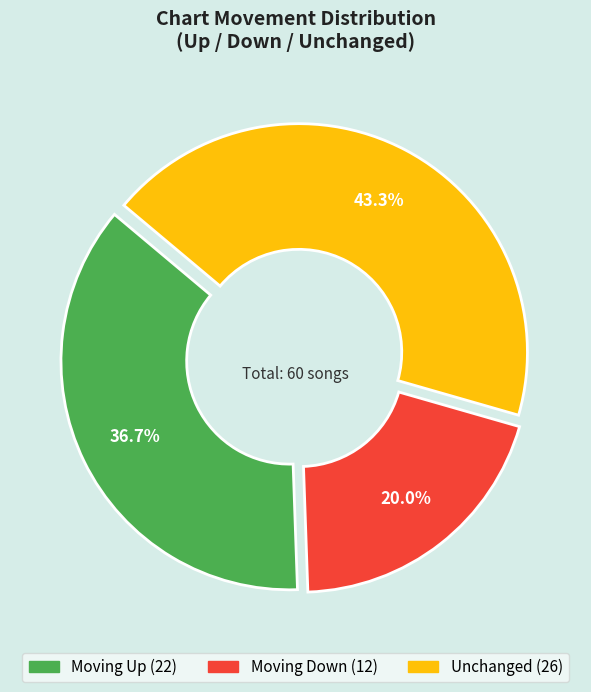

Is there a majority slice in this chart?

No